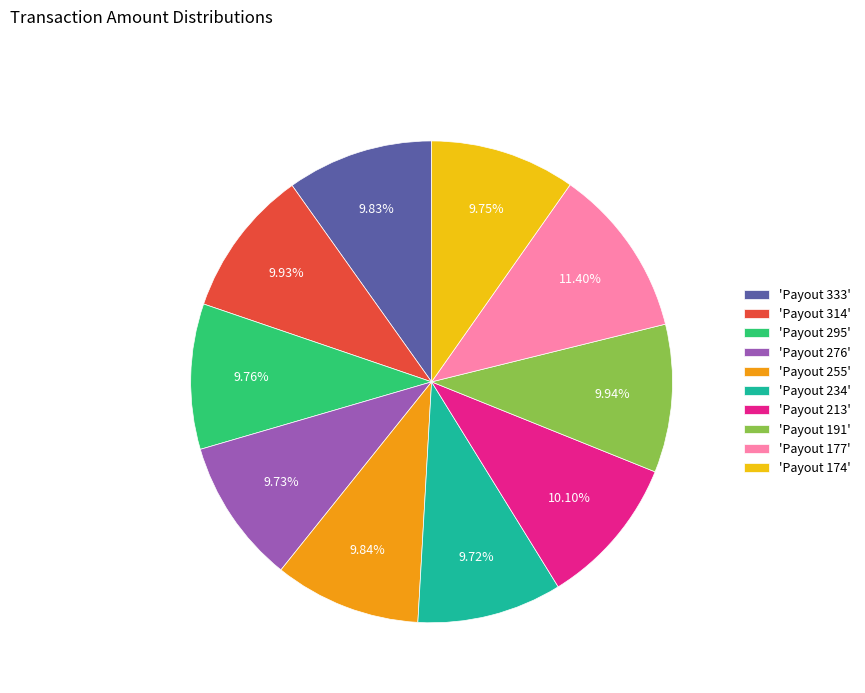

Is the sum of 'Payout 191' and 'Payout 234' greater than half?

No